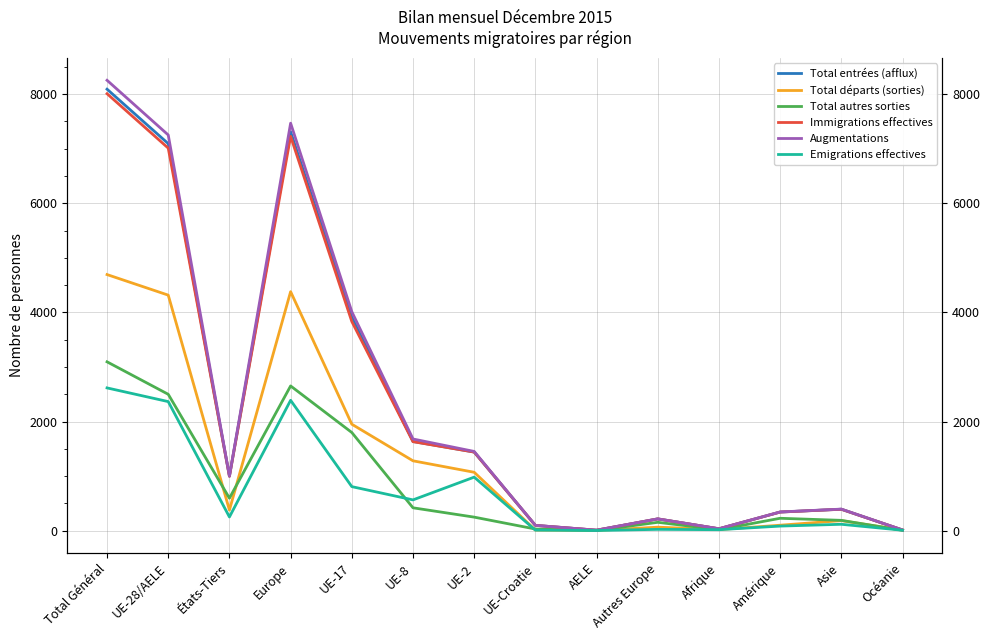

What is the label of the 6th point from the right?

AELE